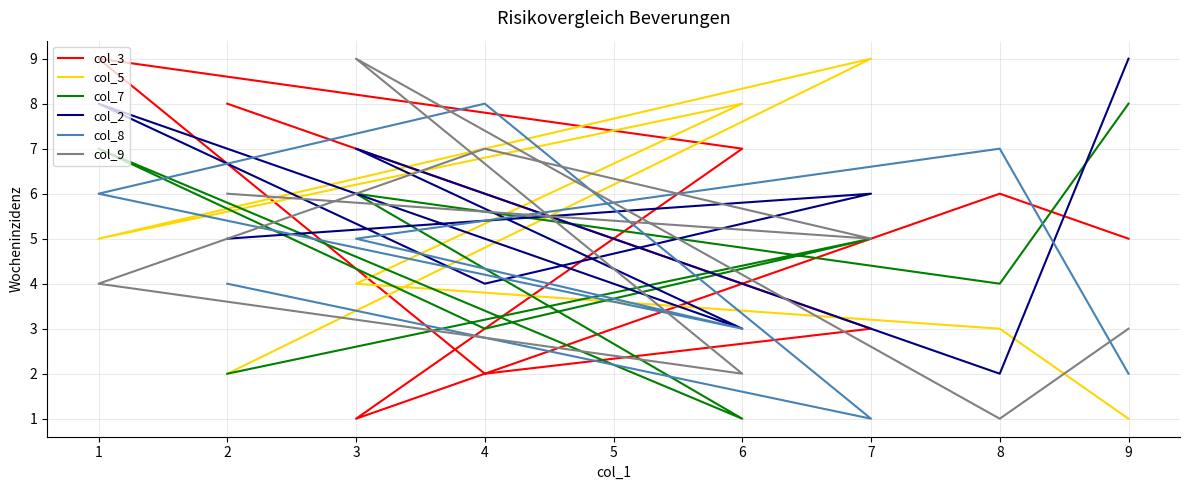

True or false: col_8 has more than 1 points higher than both neighbors.

True